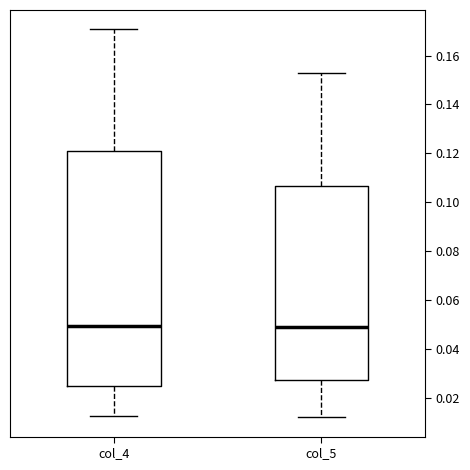

Which box is the tallest, from its lower edge to its upper edge?

col_4